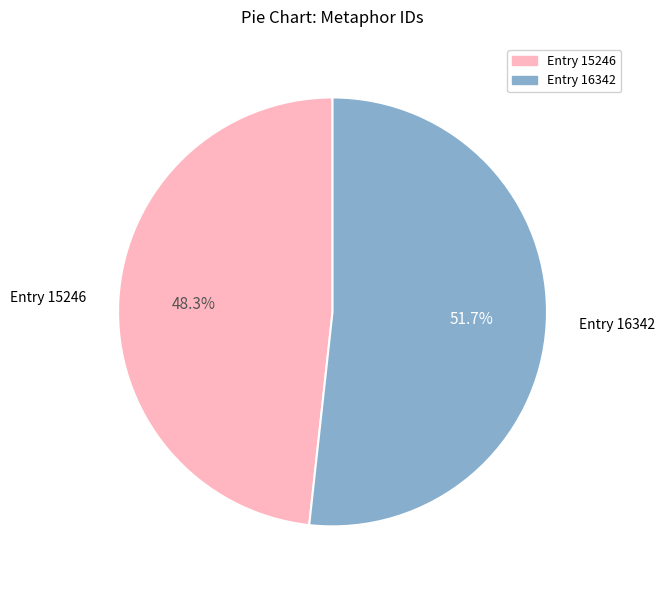

Rank the categories by value from lowest to highest.

Entry 15246, Entry 16342